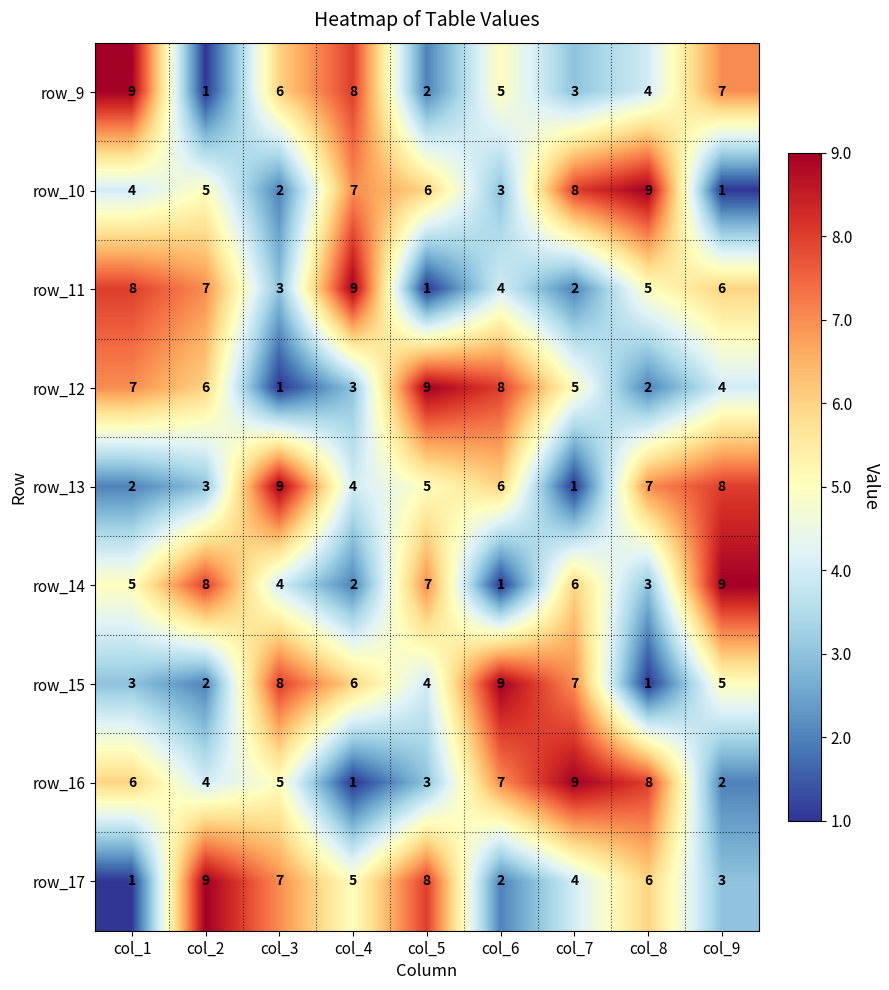

List the labels in order of row_10 value, largest first.

col_8, col_7, col_4, col_5, col_2, col_1, col_6, col_3, col_9